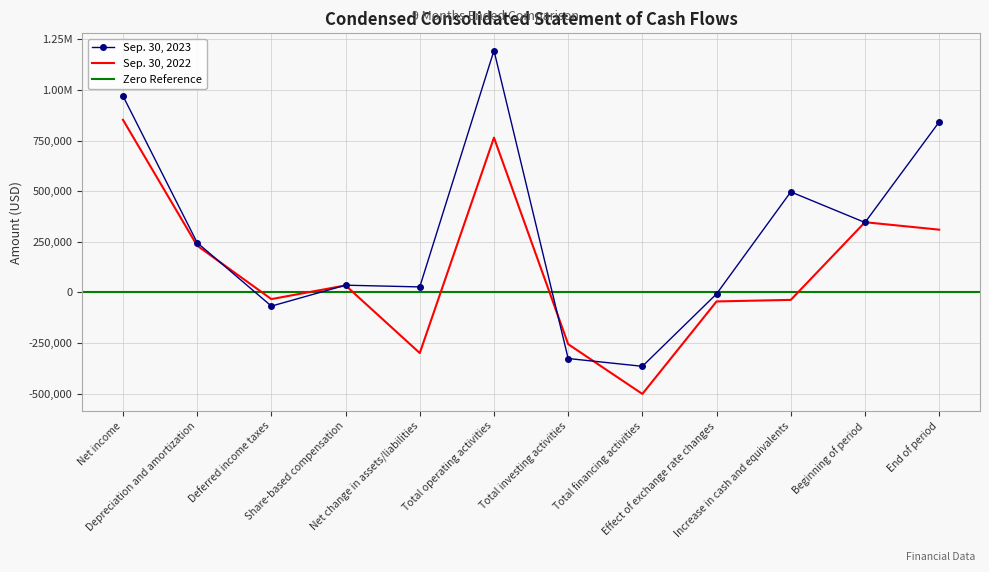

What is the minimum value for Sep. 30, 2023?

-364774